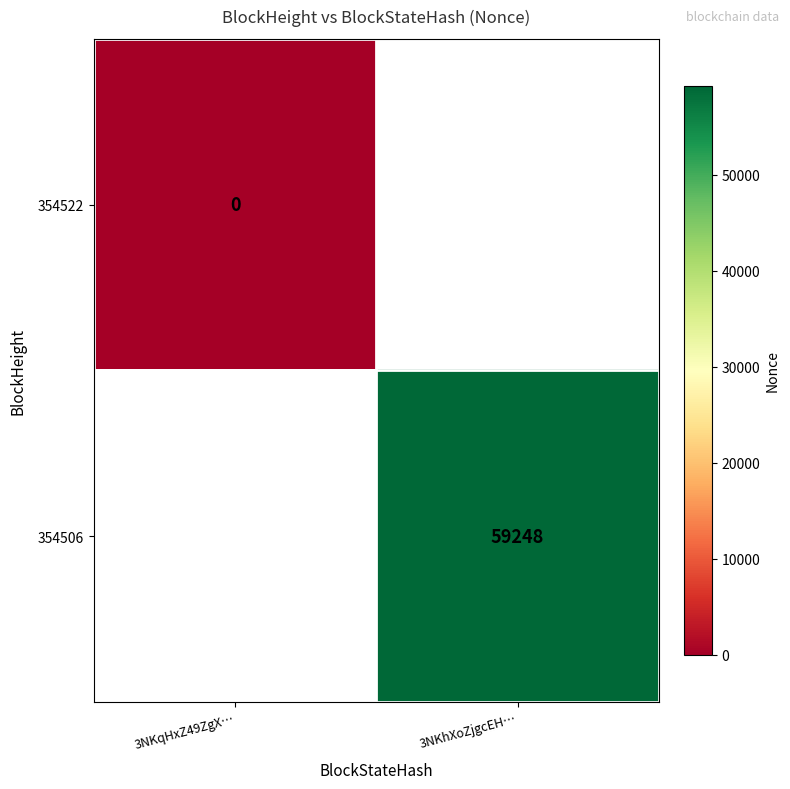

True or false: 354506 has a value of 98112 at 3NKhXoZjgcEH….

False